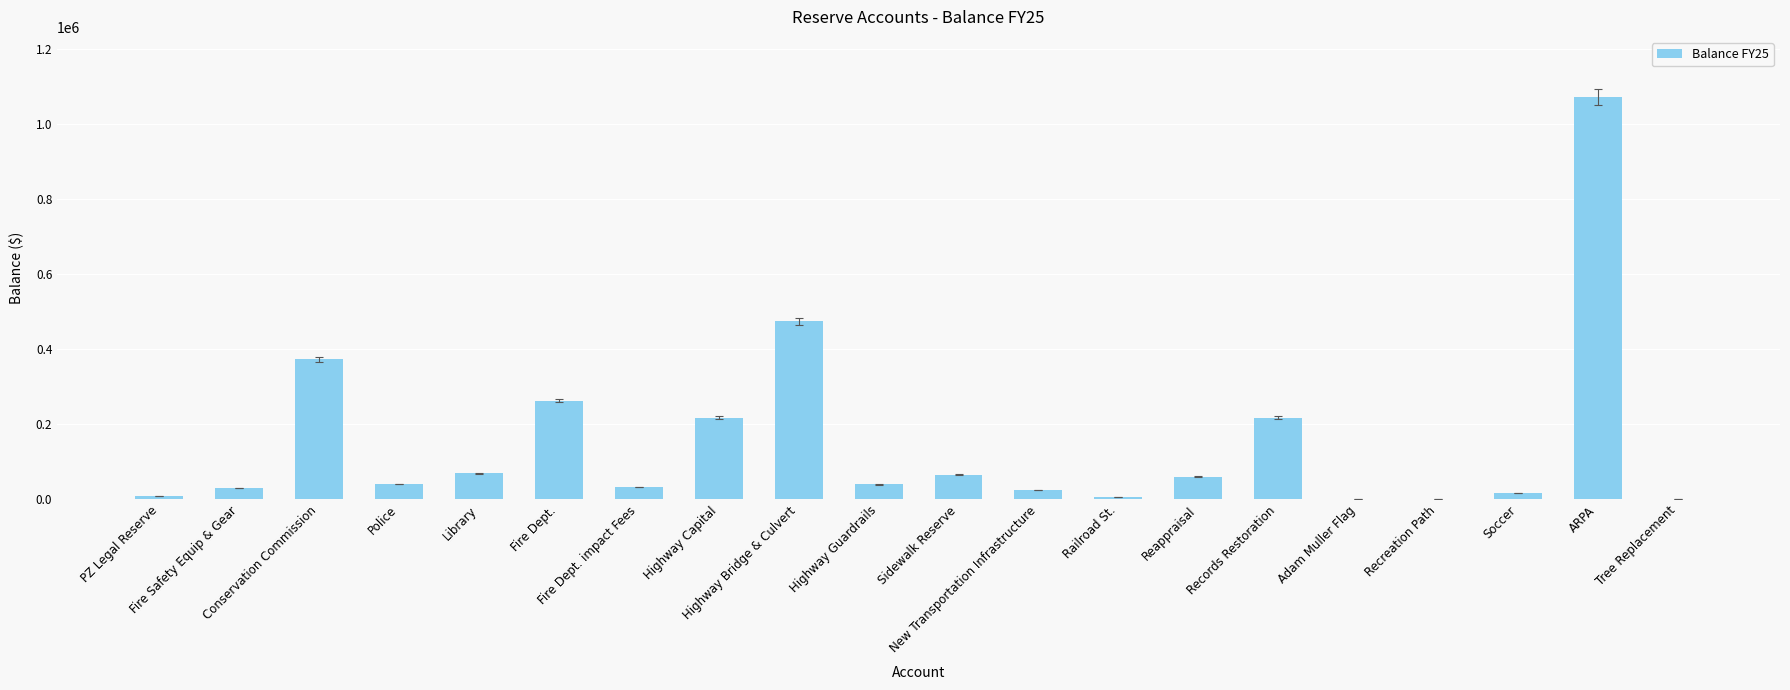

Does the chart contain stacked bars?

No